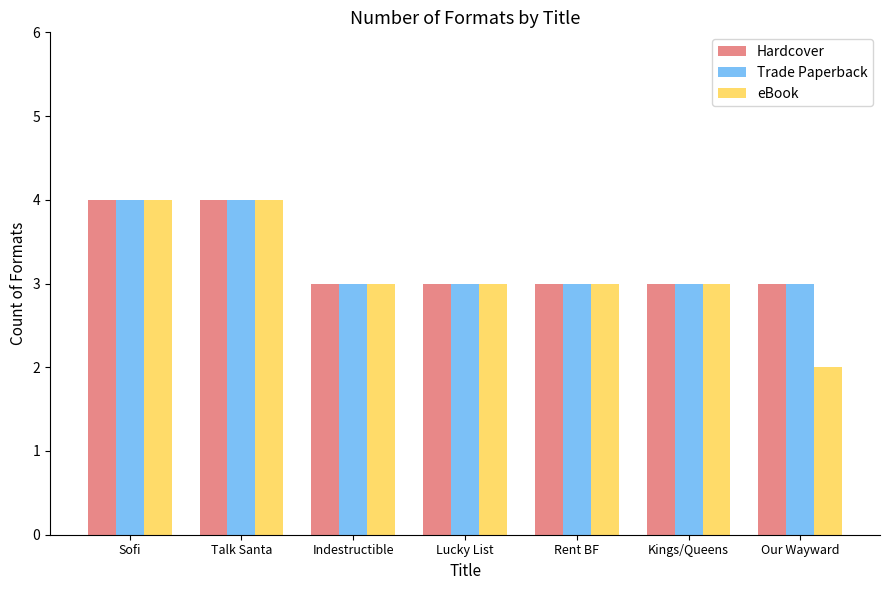

What is the average value of the eBook series?

3